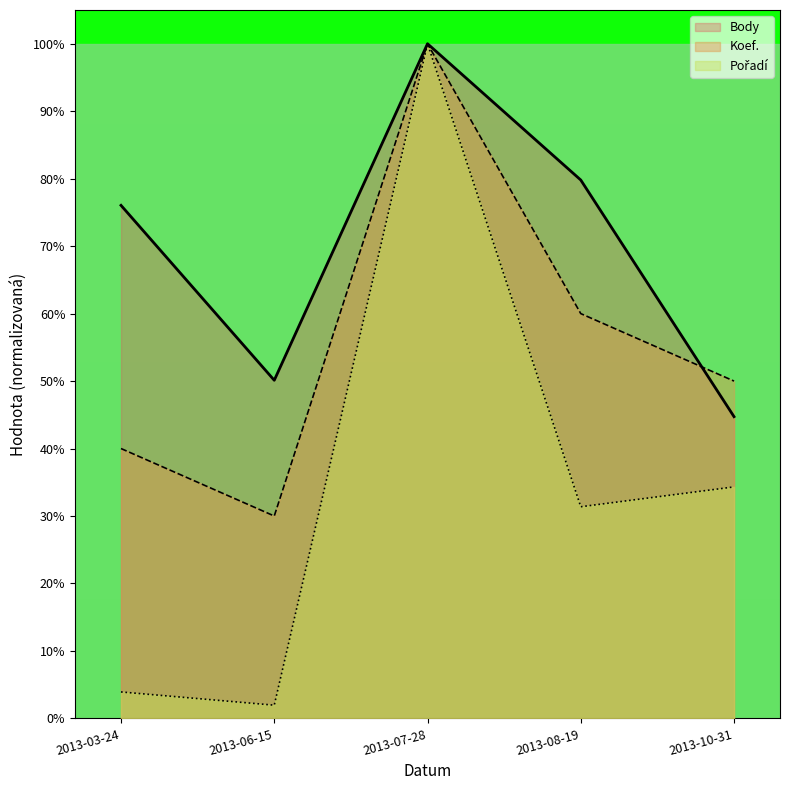

List the series in order of their peak value, lowest first.

Body, Koef., Pořadí